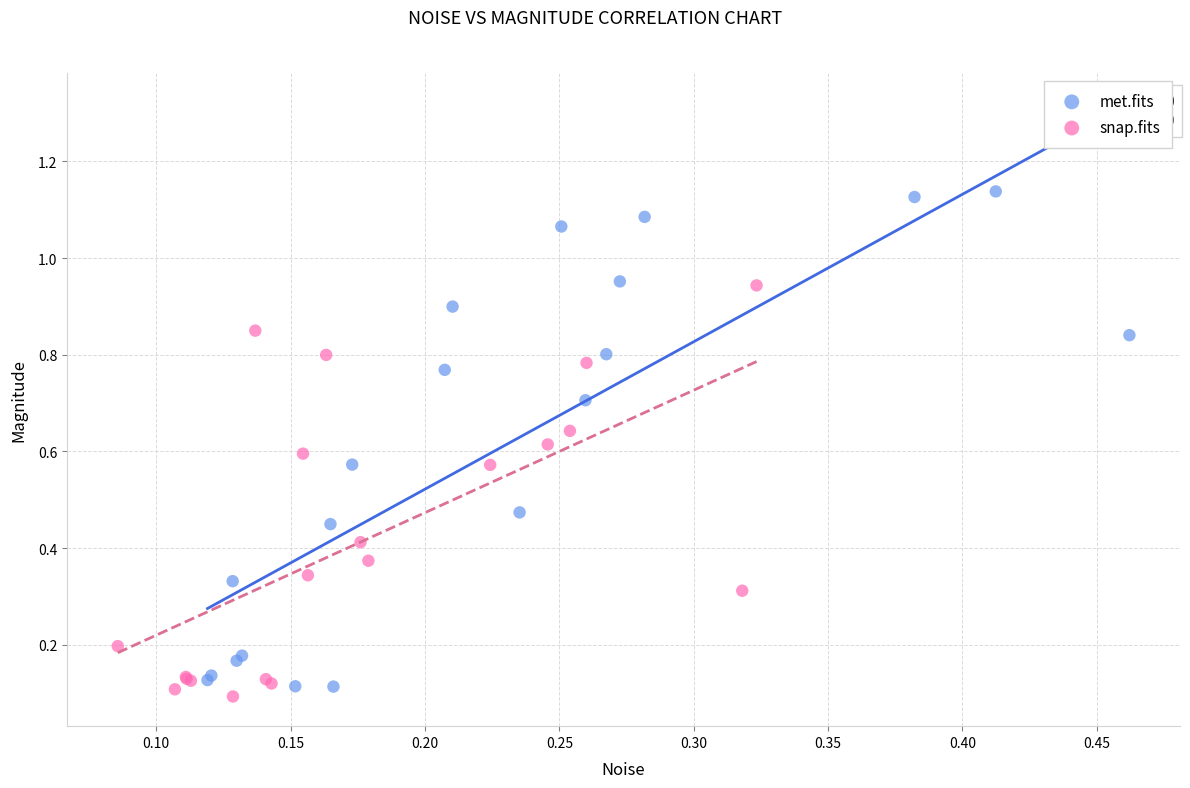

Which series contains the lowest Y value?

snap.fits